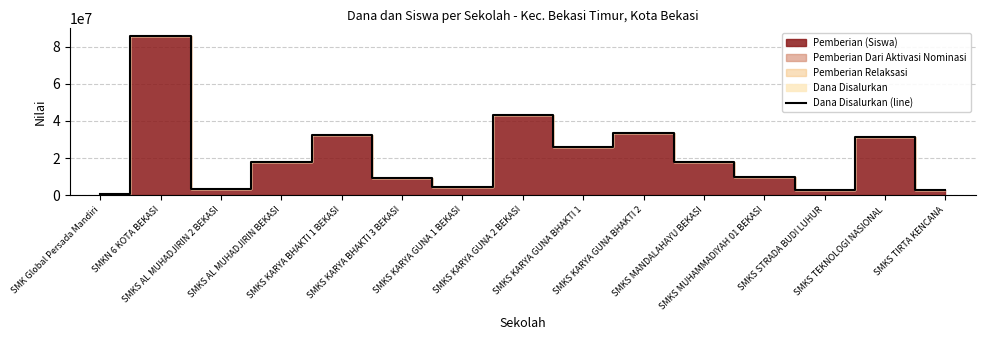

What is the change in value from SMKS AL MUHADJIRIN 2 BEKASI to SMKS TIRTA KENCANA?

-900000